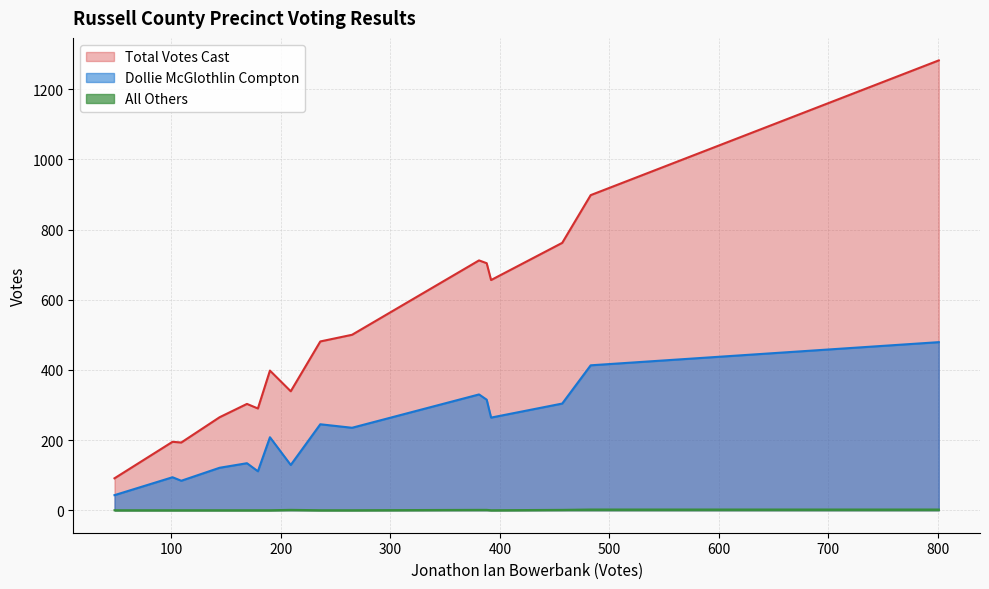

Does the chart have visible grid lines?

Yes